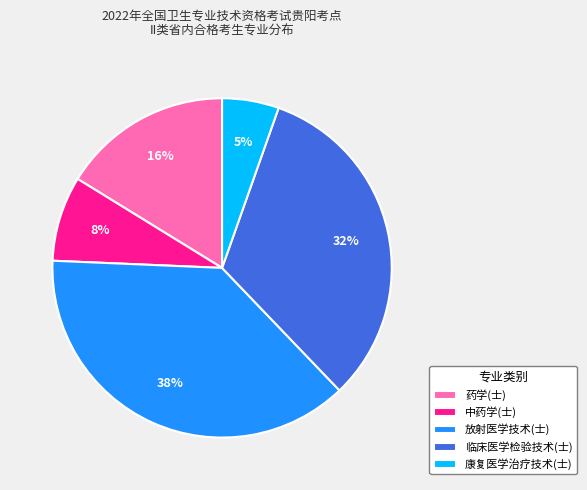

Rank the categories by value from highest to lowest.

放射医学技术(士), 临床医学检验技术(士), 药学(士), 中药学(士), 康复医学治疗技术(士)